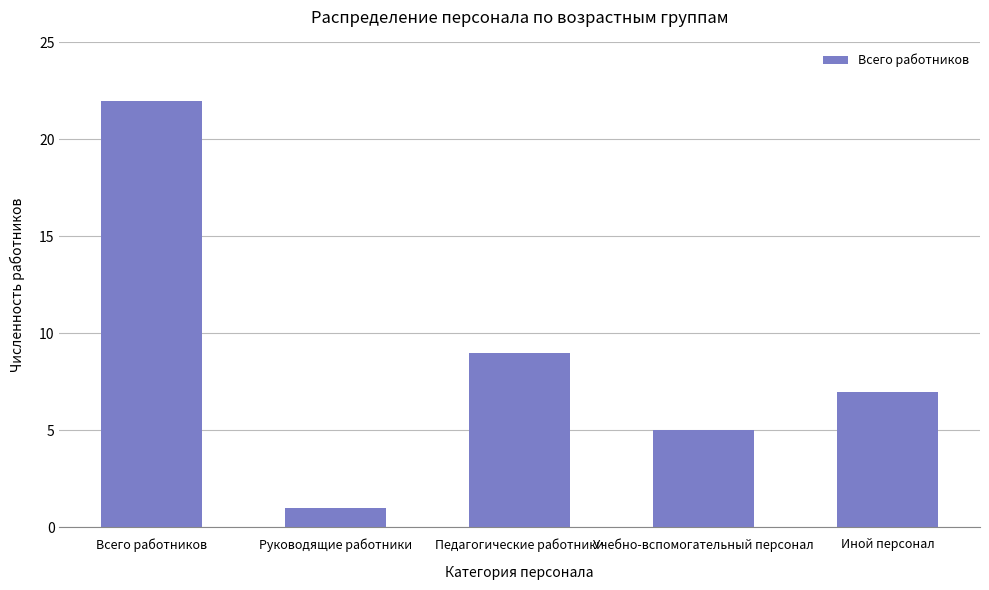

True or false: the data shows 7 at Иной персонал.

True